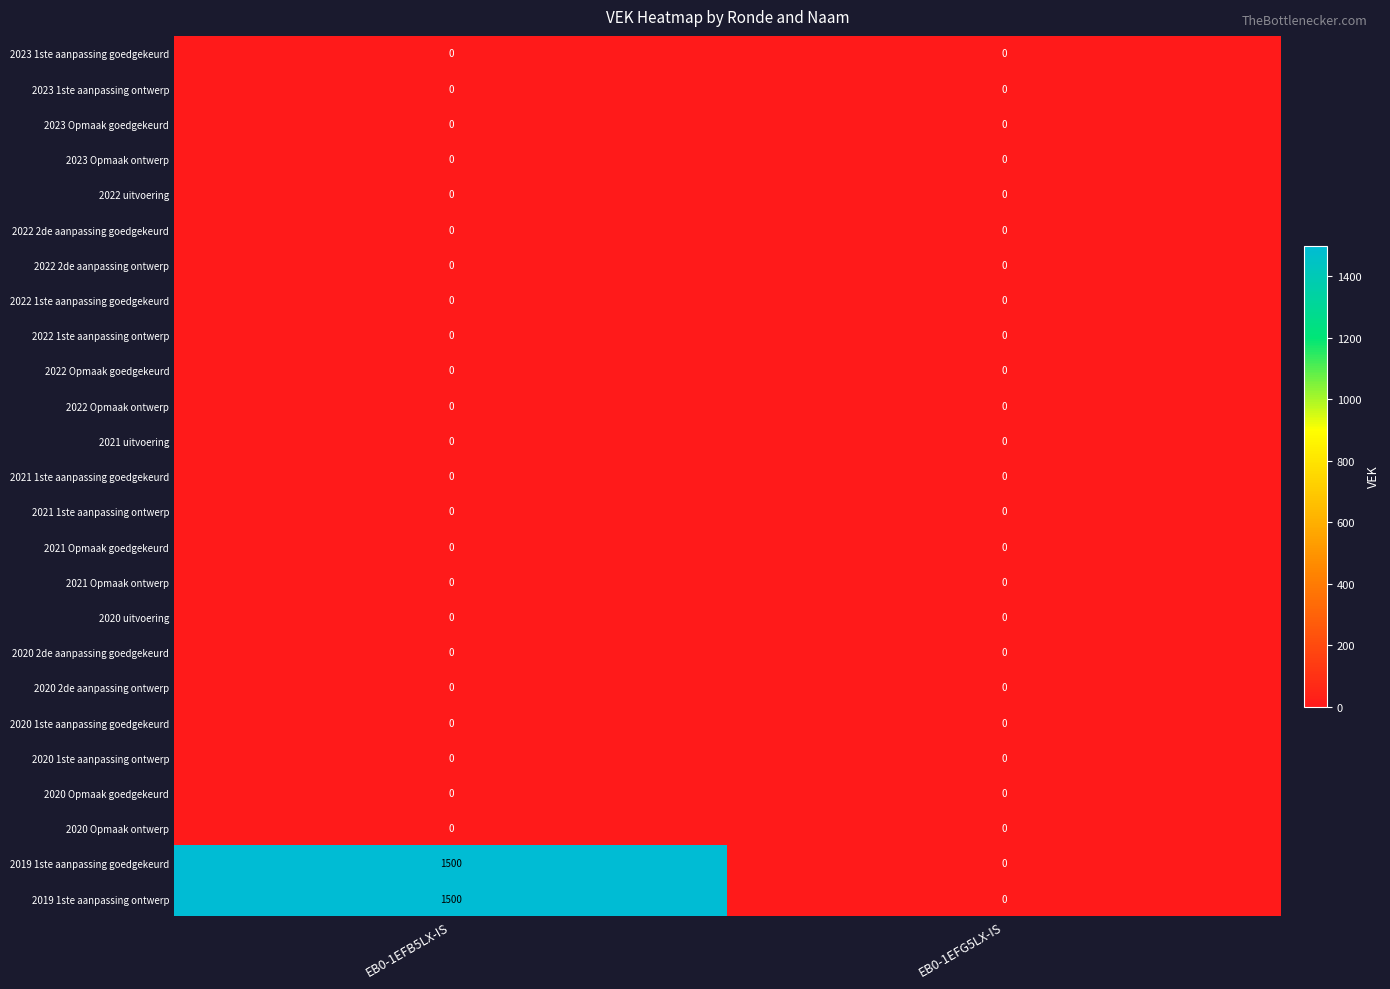

True or false: 2019 1ste aanpassing ontwerp has a value of 633 at EB0-1EFG5LX-IS.

False